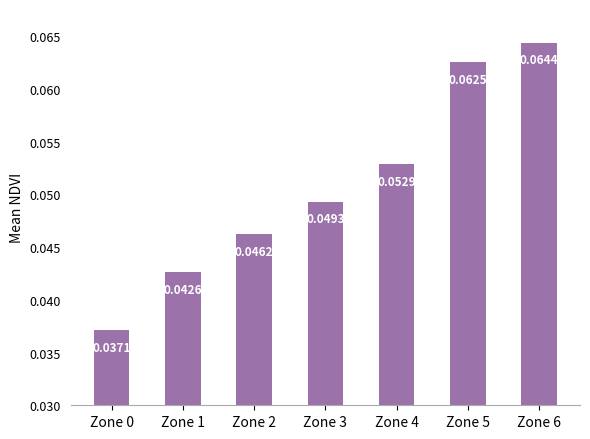

Between Zone 2 and Zone 1, which is larger?

Zone 2